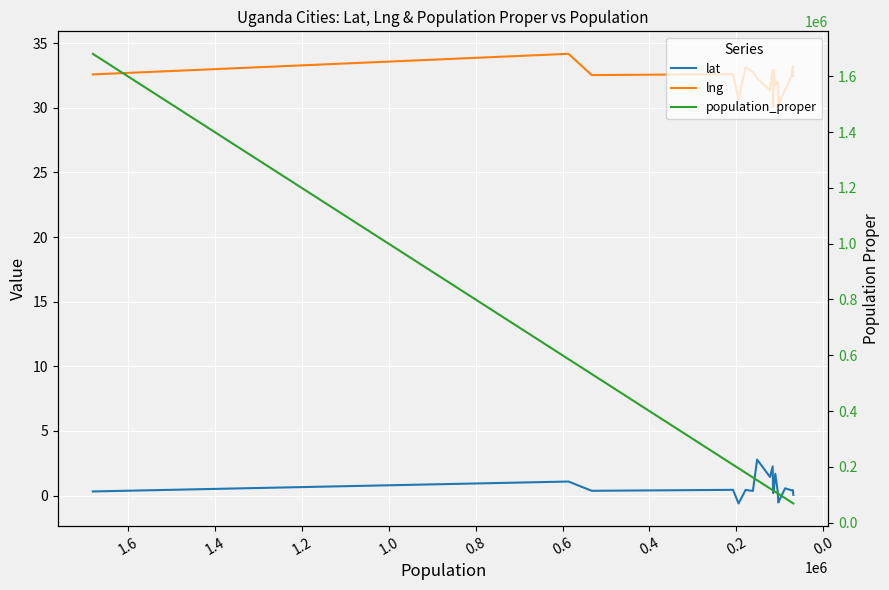

At how many categories does at least one series exceed 68201?

20